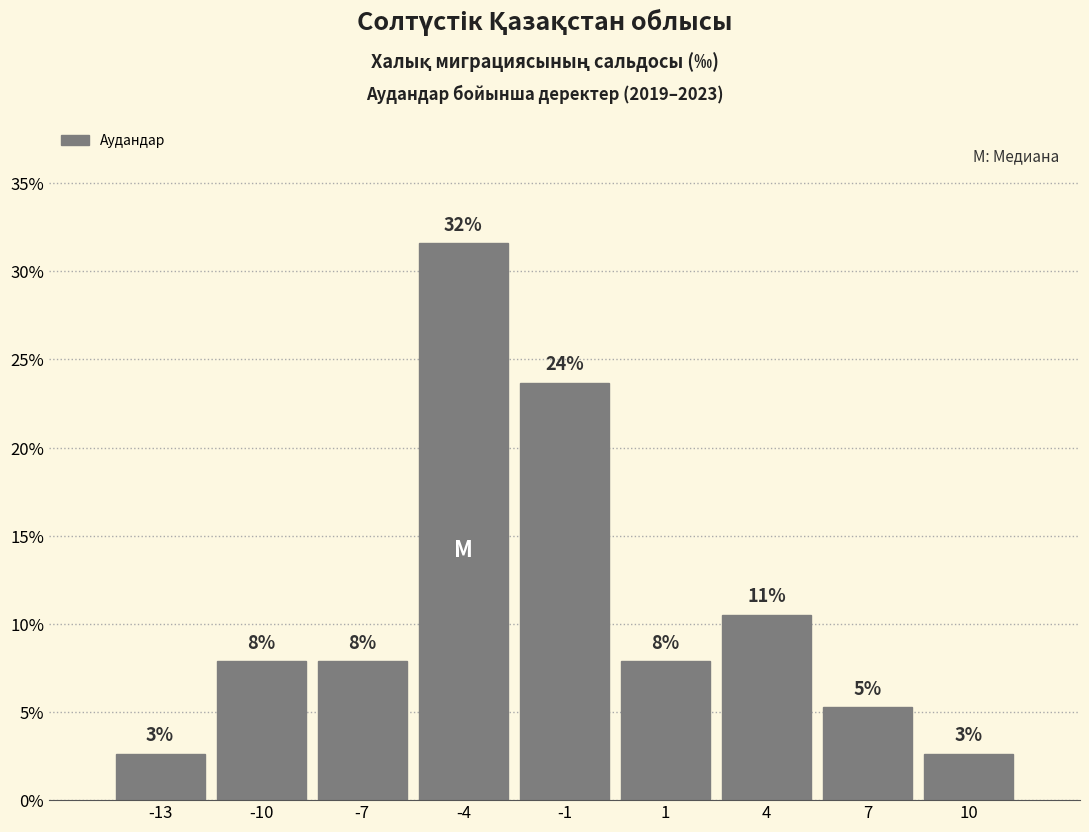

Does the chart contain any negative values?

No